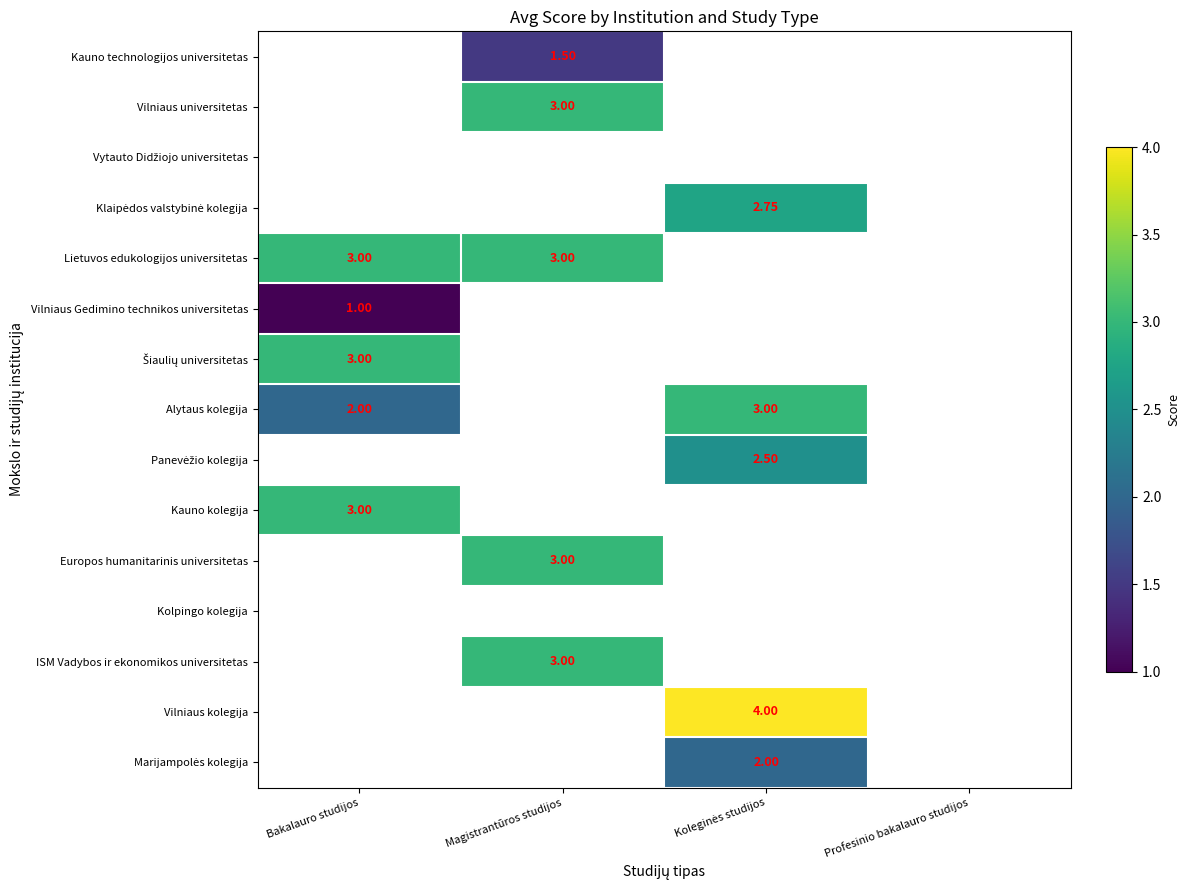

At how many categories does at least one series exceed 2?

3